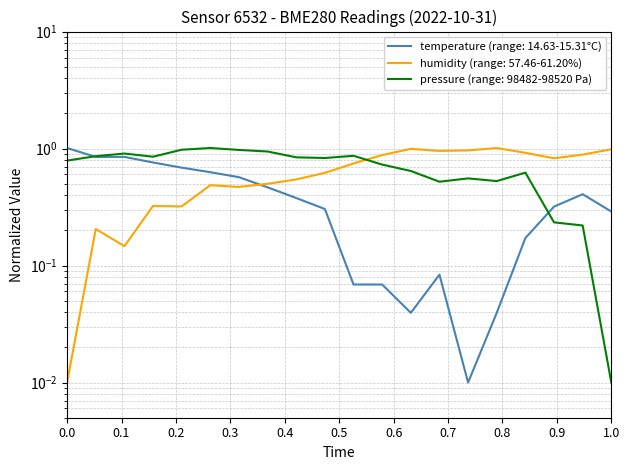

At 00:18, list the series in order from smallest to largest.

temperature, humidity, pressure_norm